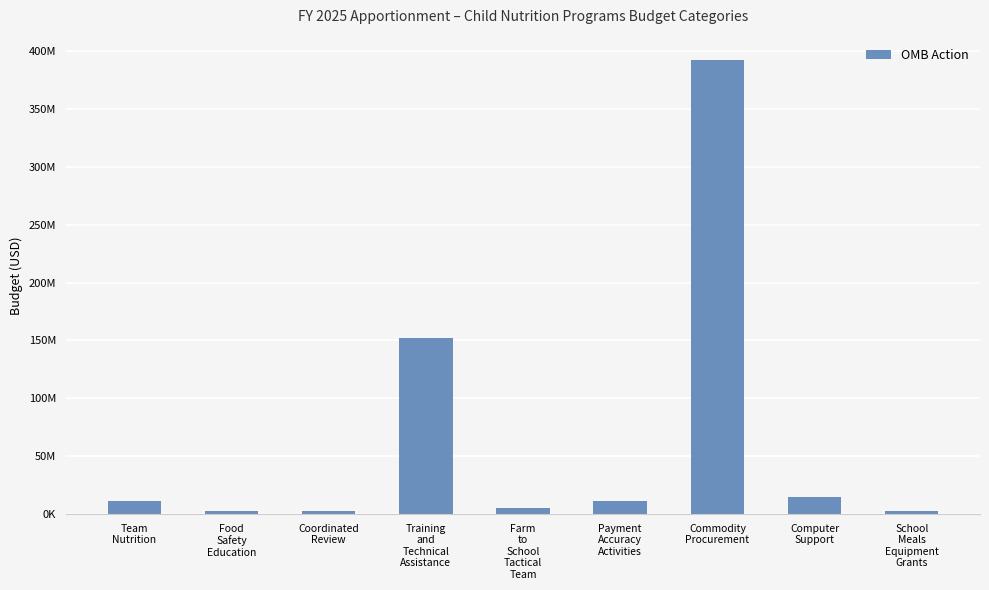

What position from the right is Farm
to
School
Tactical
Team?

5